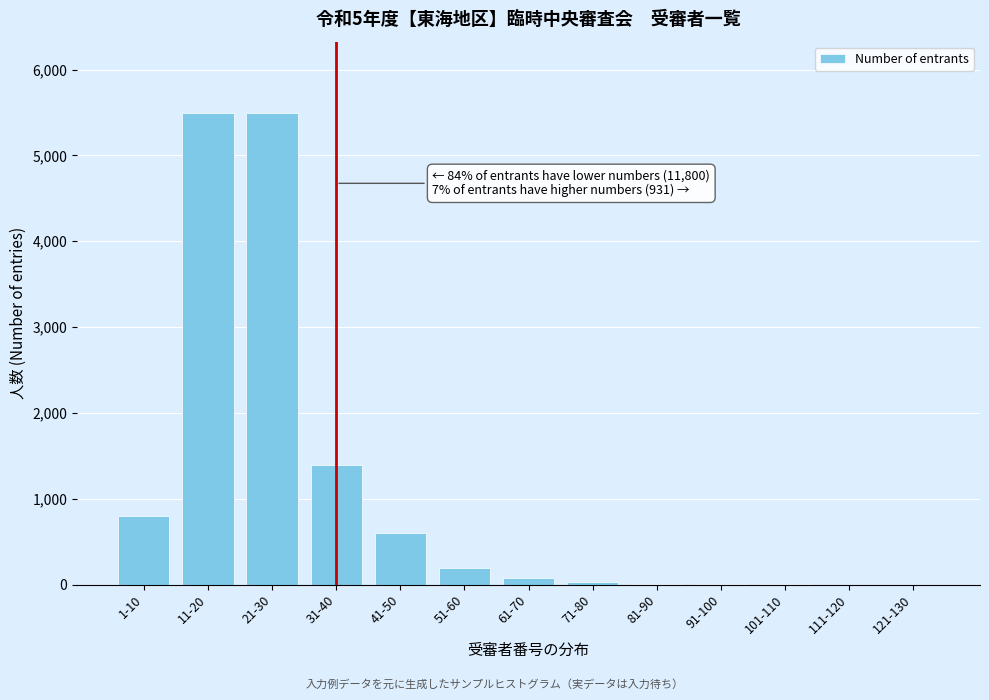

Is it true that the value at 21-30 is 5500?

True